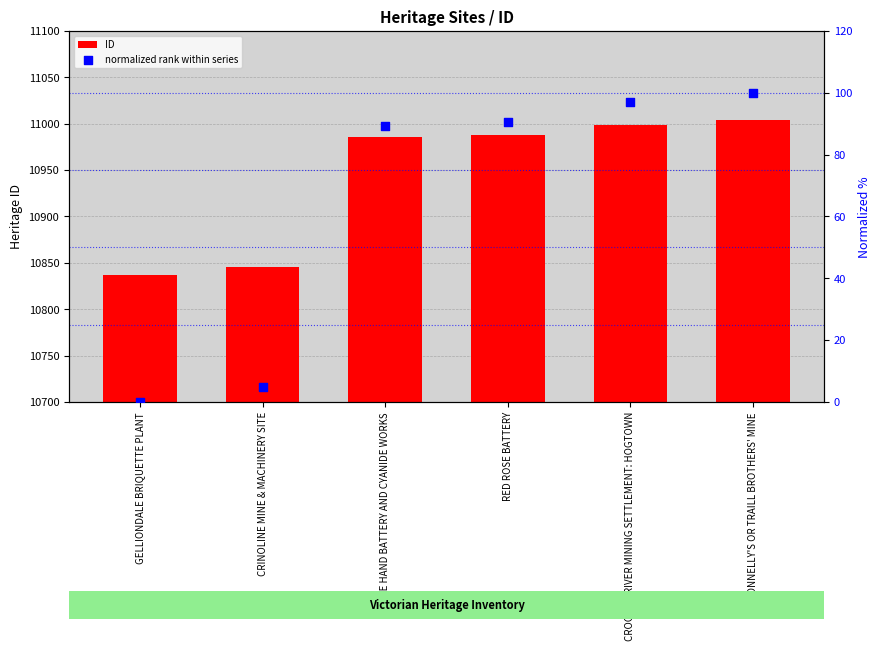

At how many categories does at least one series exceed 2284?

6